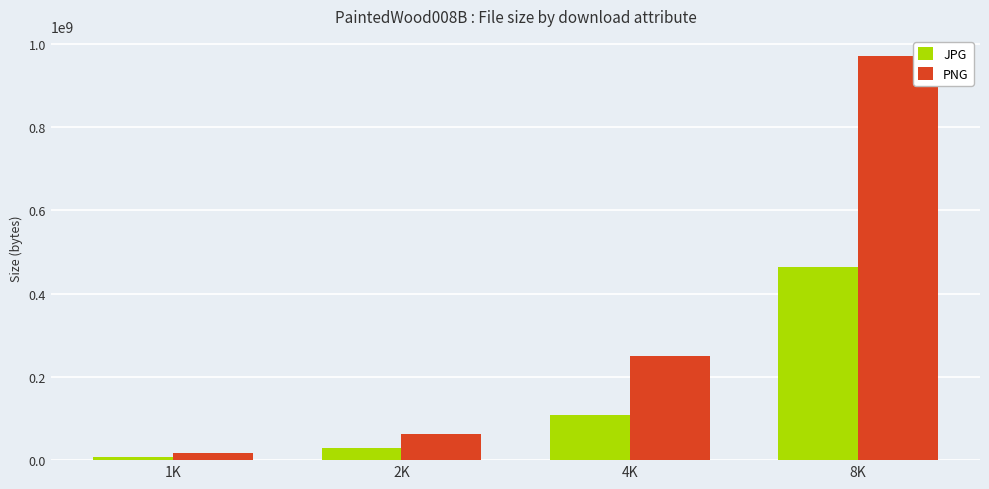

What value does the PNG series have at 2K, to the nearest 50?

63827650